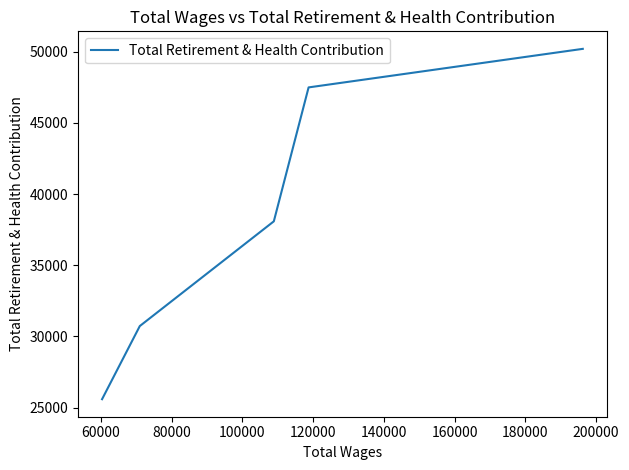

What is the smallest value displayed?

25590.6